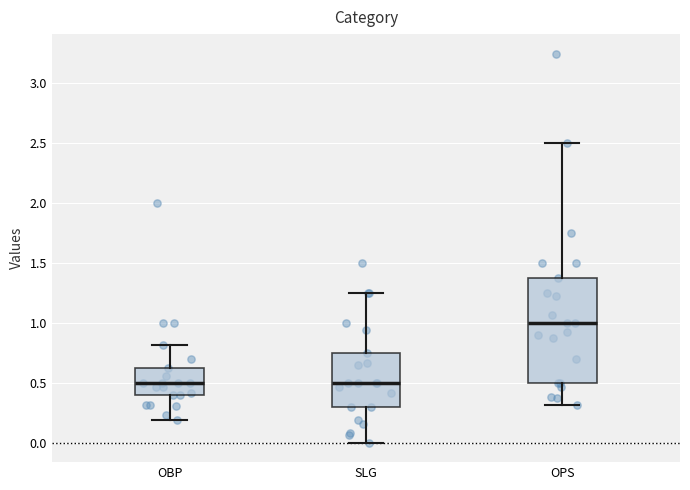

Comparing the boxes themselves (not the whiskers), which one is the tallest?

OPS